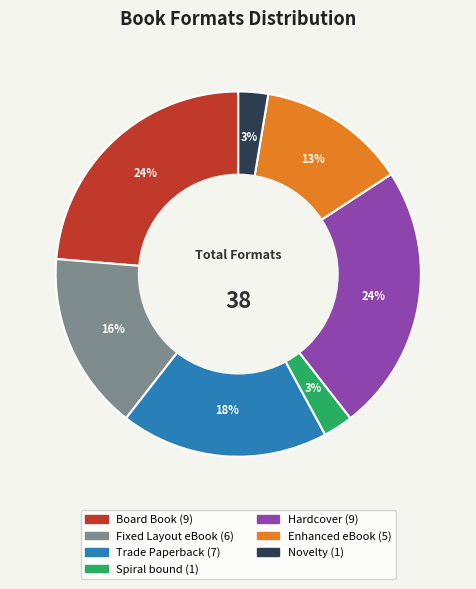

Count the number of slices in the pie.

7